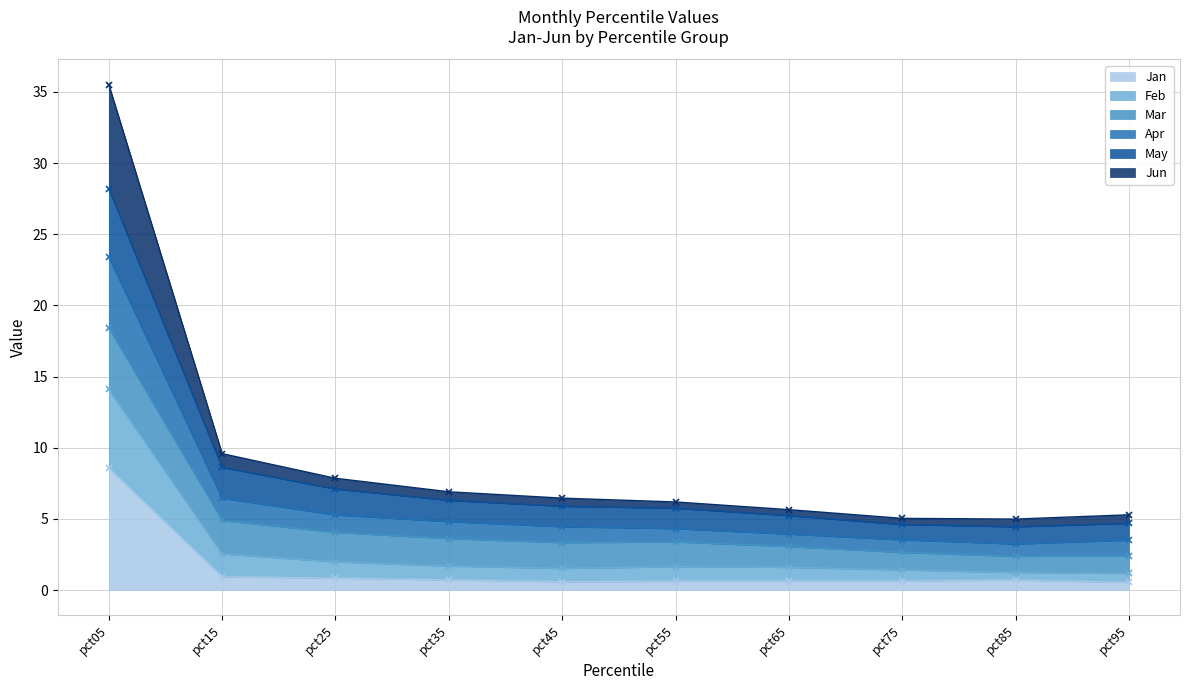

Which series has the largest total across all categories?

Apr